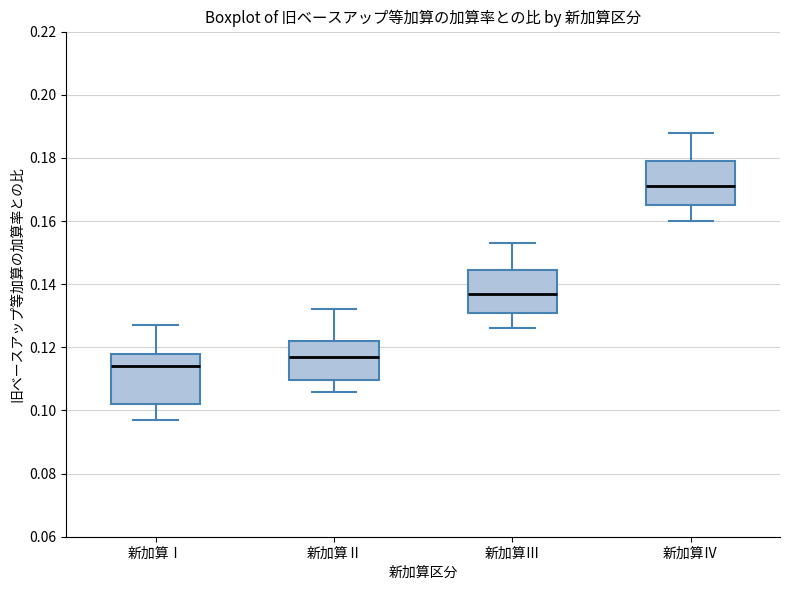

Which box is the tallest, from its lower edge to its upper edge?

新加算Ⅰ